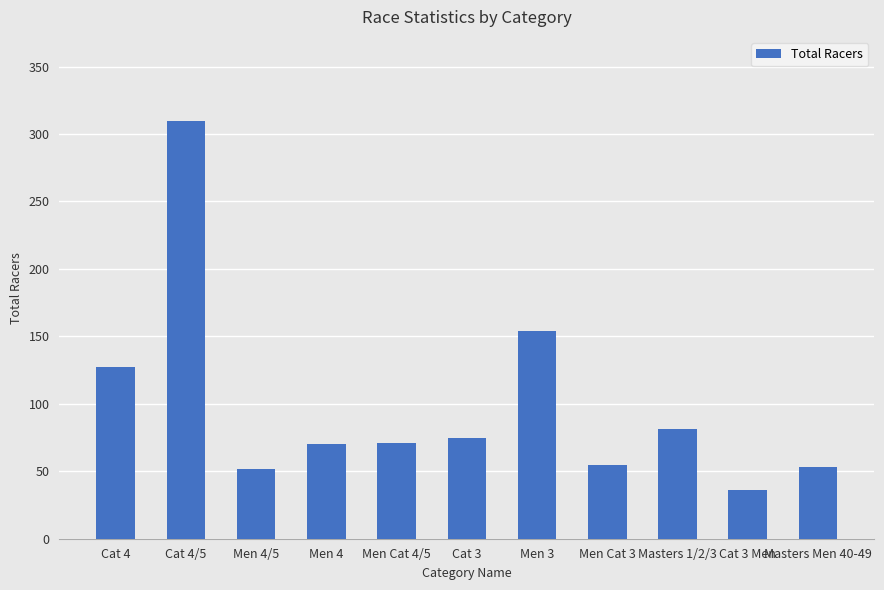

What is the approximate value at Masters 1/2/3?

81